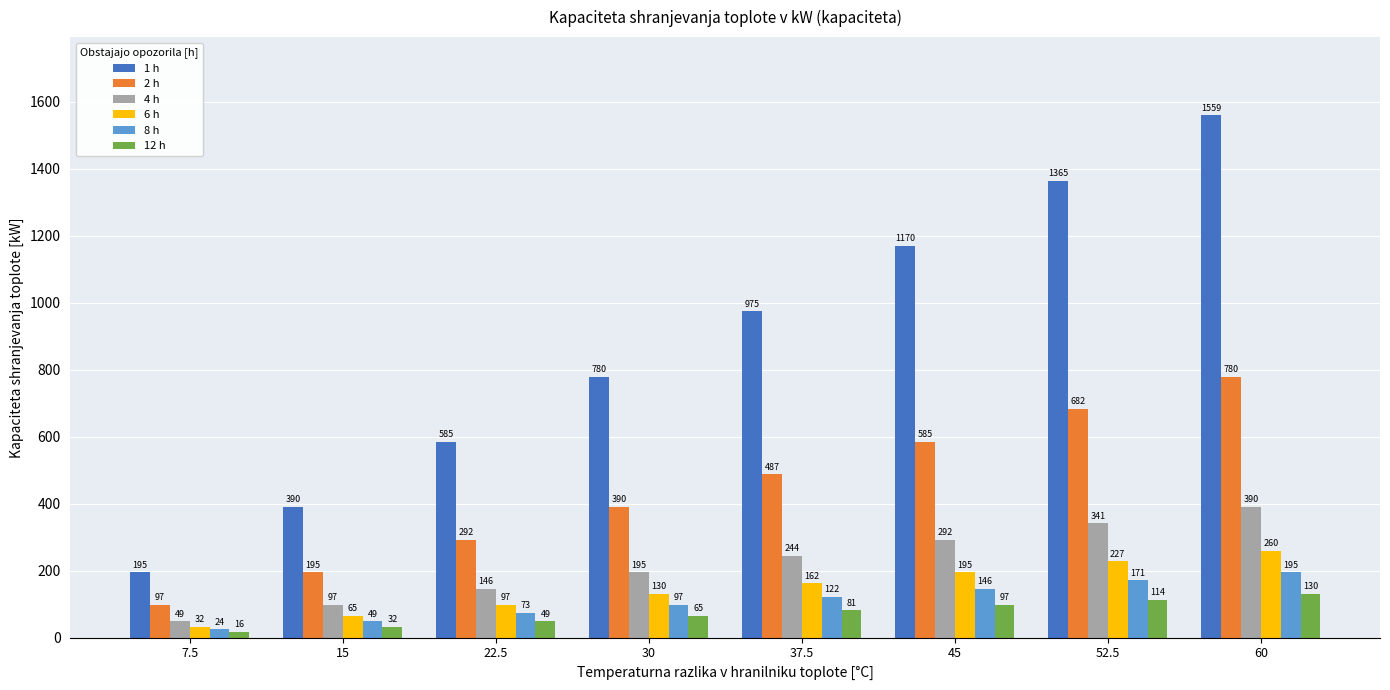

How many series are shown in this chart?

6